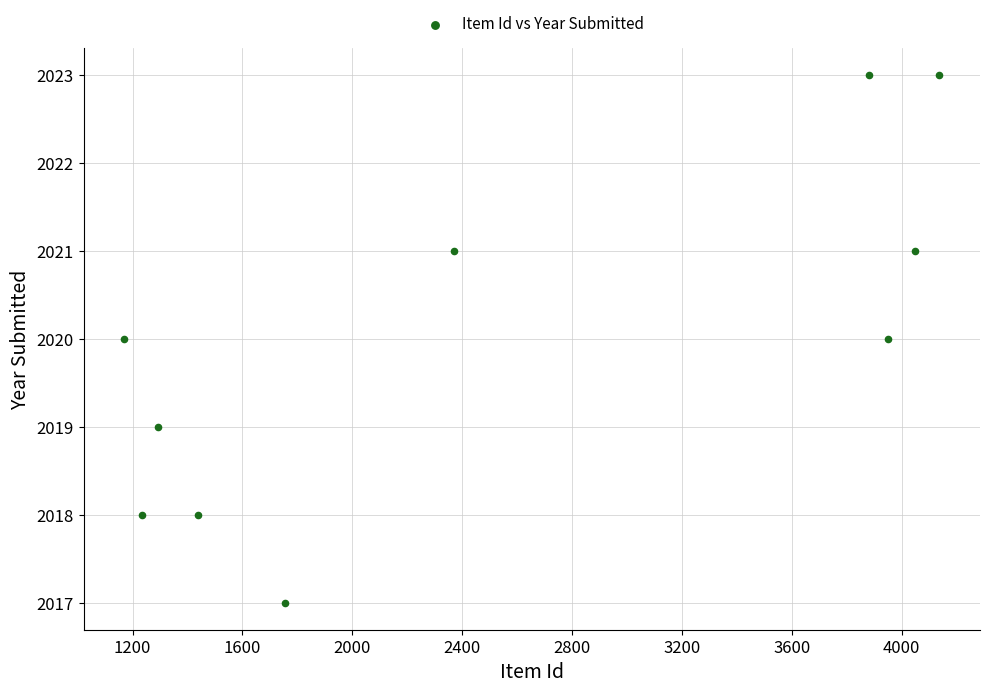

What is the range of X values (max minus min)?

2967